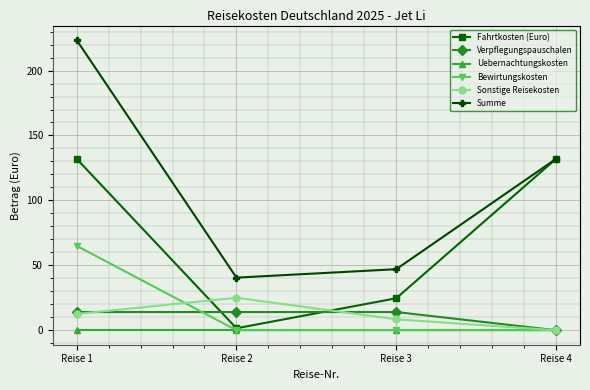

Between Reise 2 and Reise 3, which series saw the biggest shift?

Fahrtkosten (Euro)